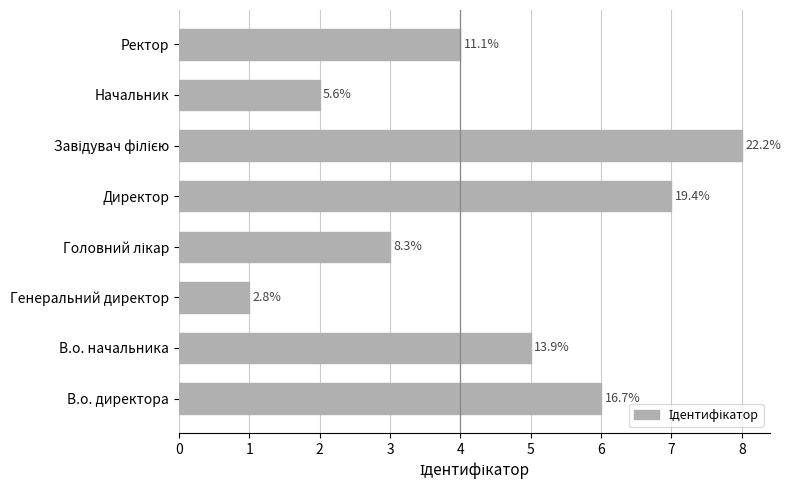

Does the chart contain any negative values?

No